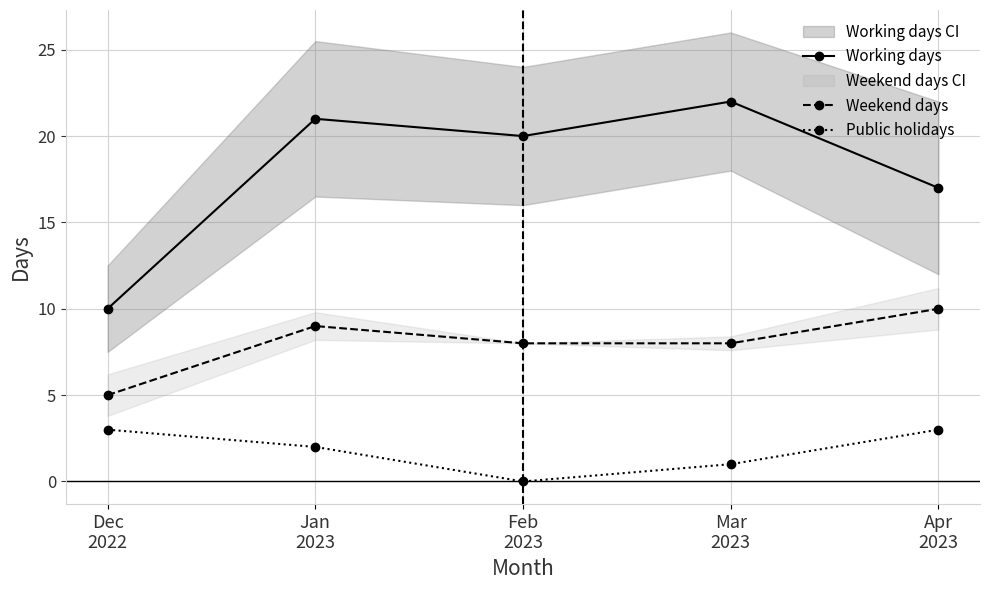

Is it true that Working days equals 30 at Apr
2023?

False